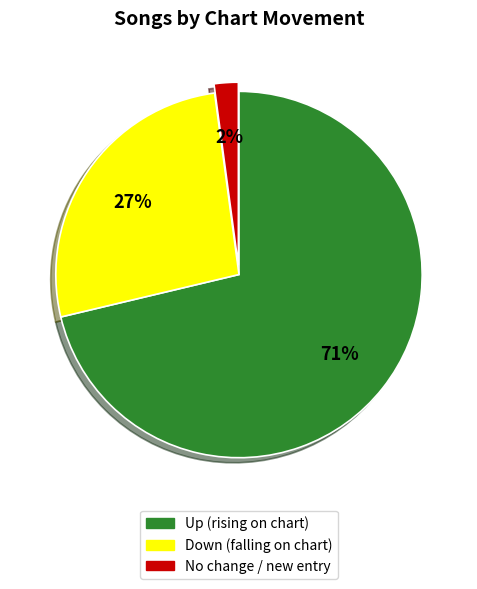

To the nearest percent, what is the difference between the largest and smallest slice percentages?

69%